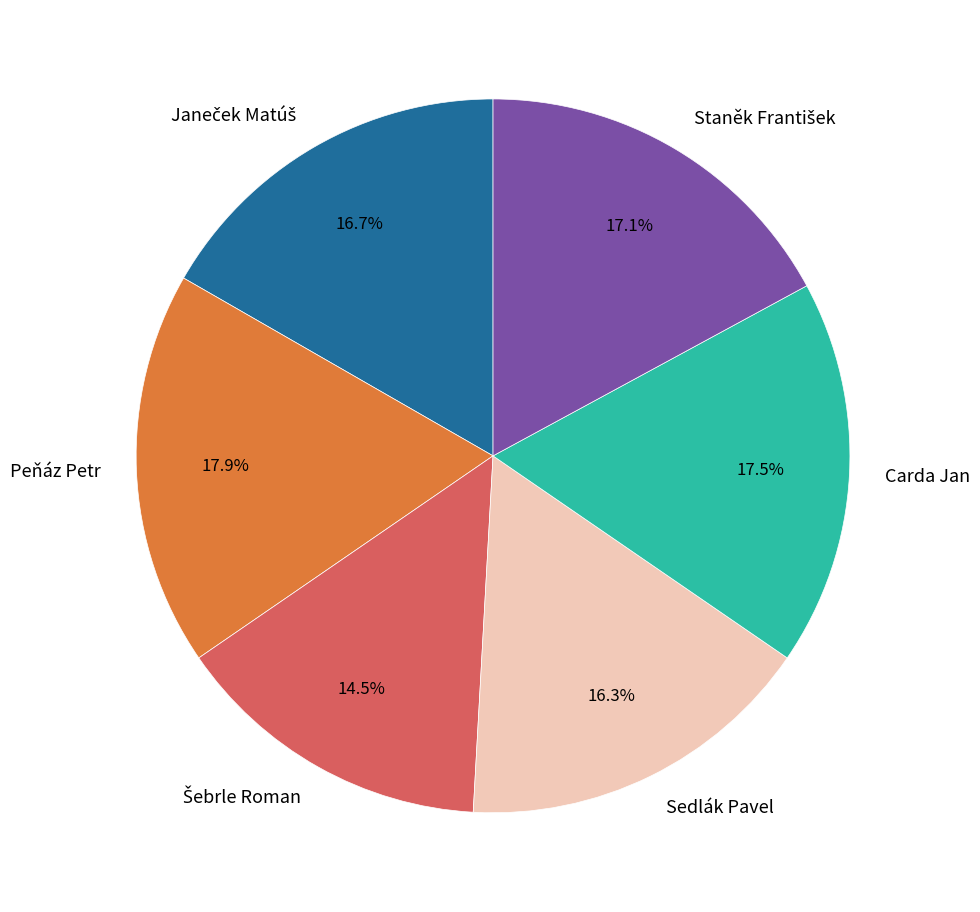

Does any single category account for the majority?

No